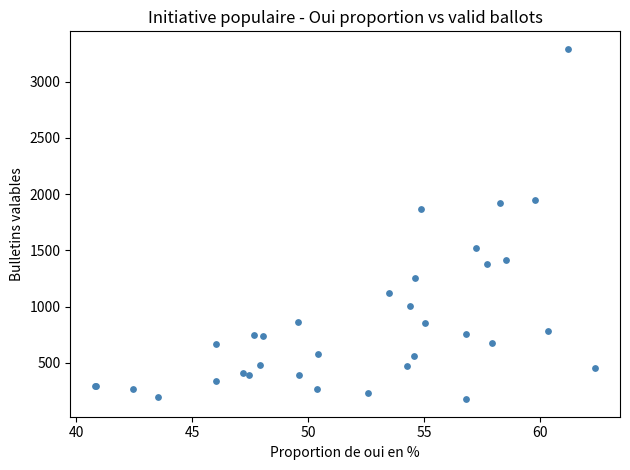

What Y value in the scatter plot is closest to 1734?

1866